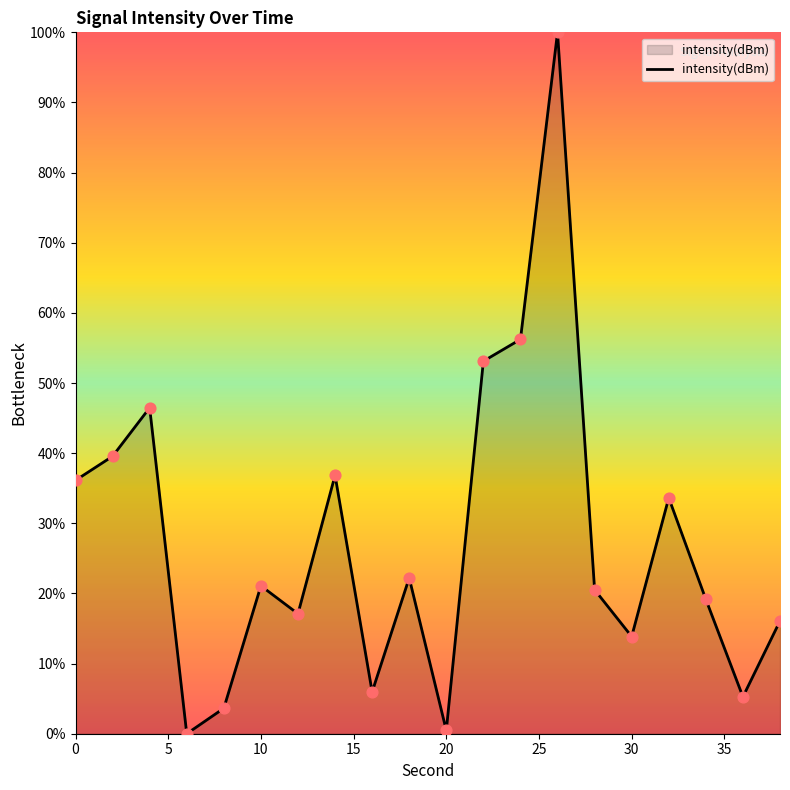

What is the difference between the maximum and minimum values?

100.0